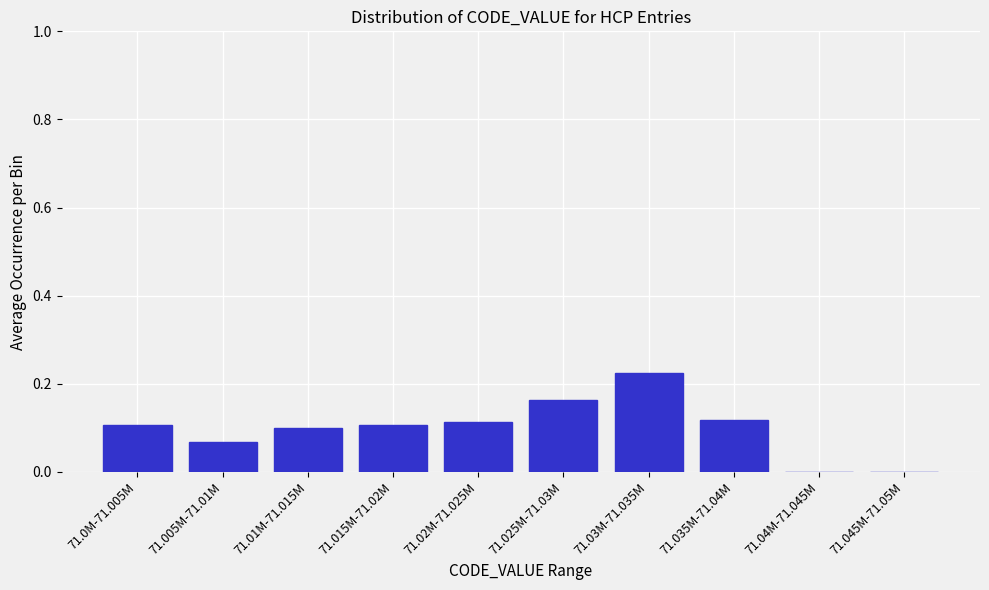

Which label corresponds to the largest value in the chart?

71.03M-71.035M